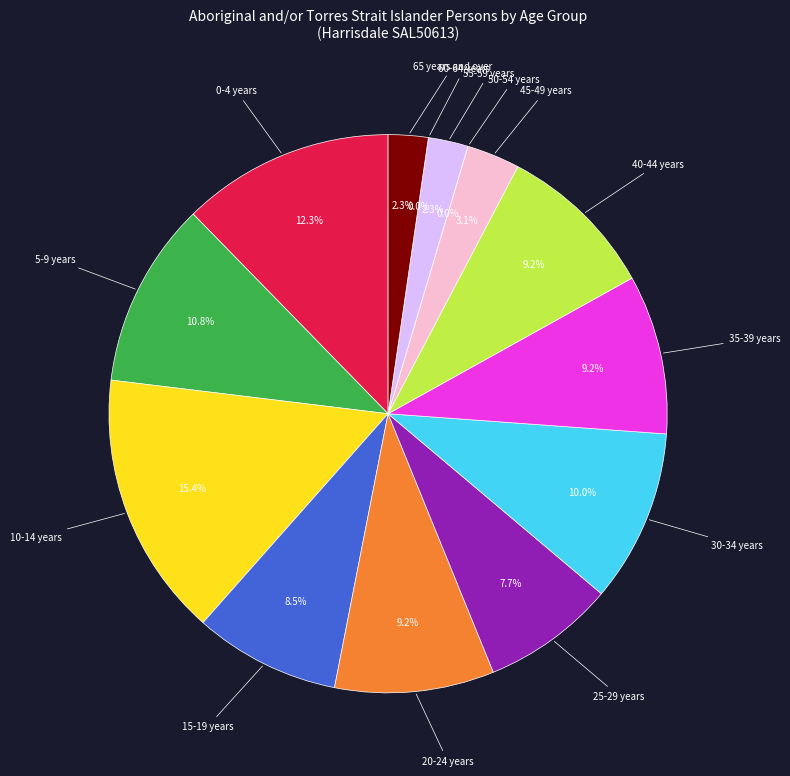

Which slice is the largest?

10-14 years